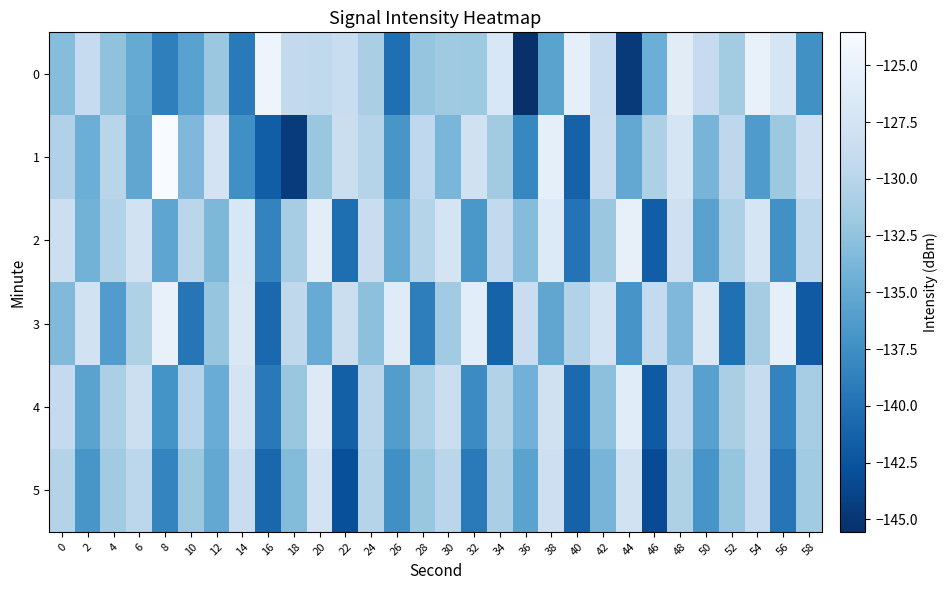

At which category does the chart reach its minimum across all series?

36